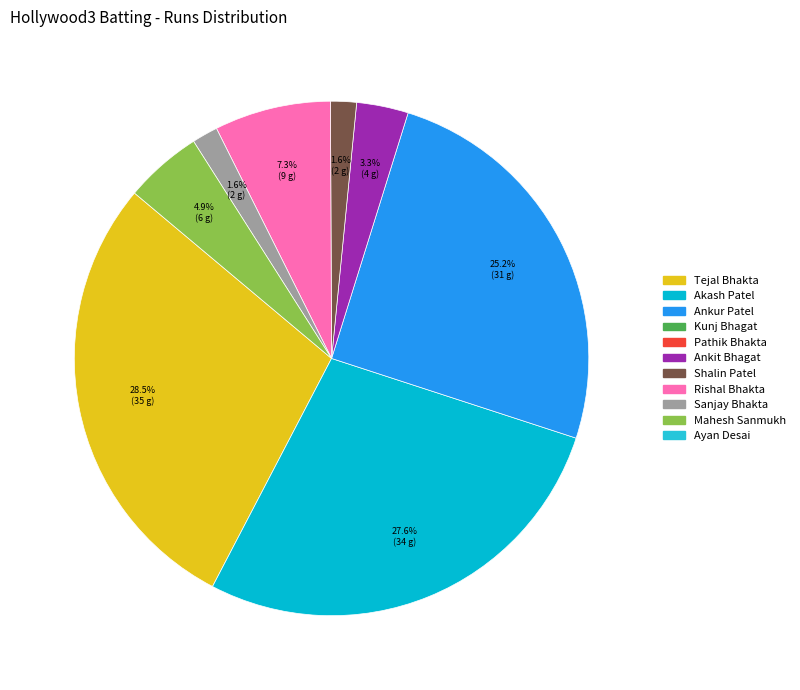

Is there a majority slice in this chart?

No